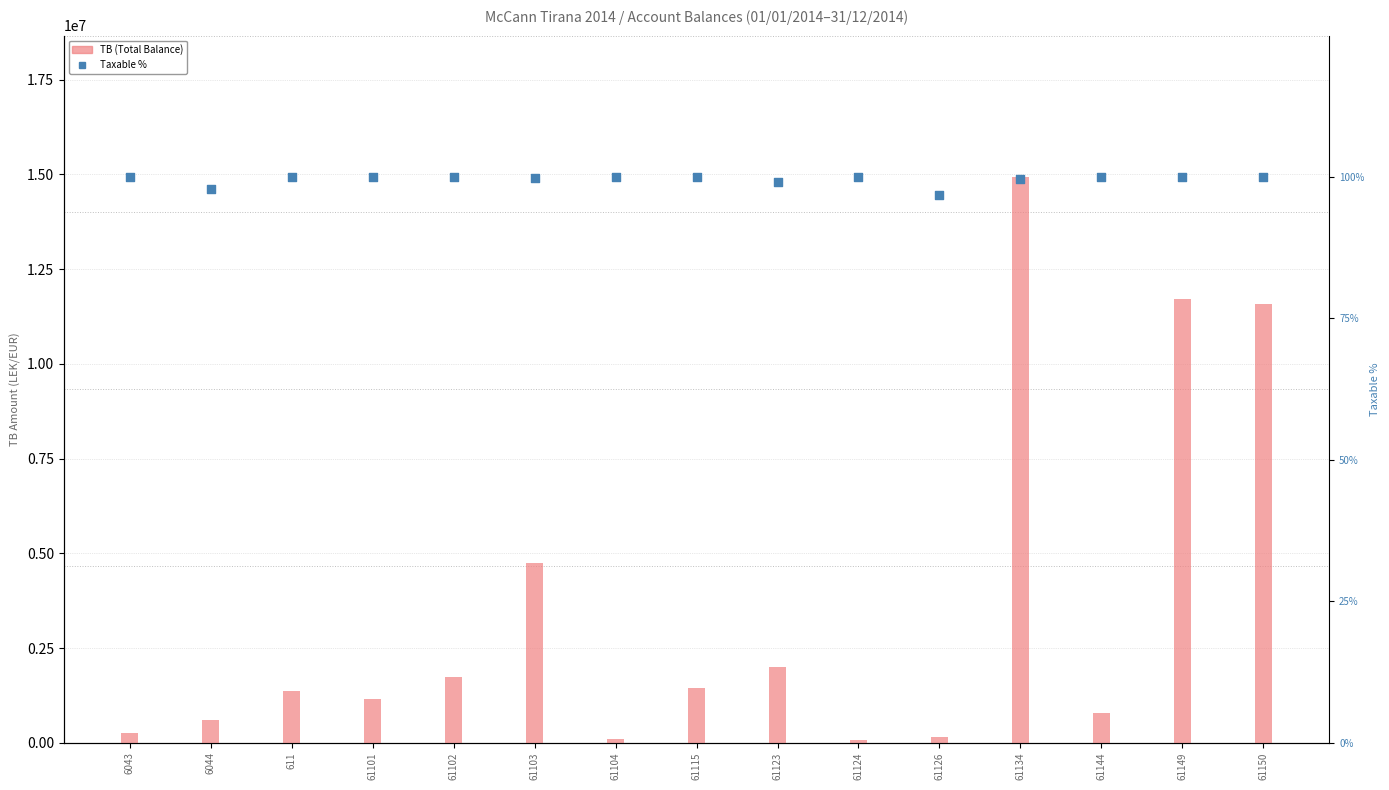

At how many categories does at least one series exceed 1375987?

7